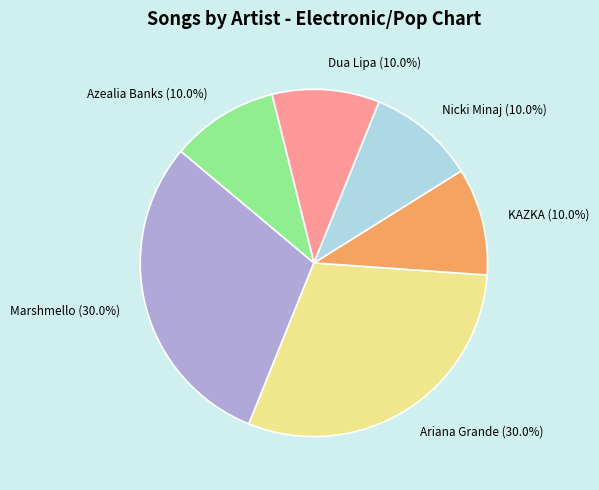

Does any single category account for the majority?

No